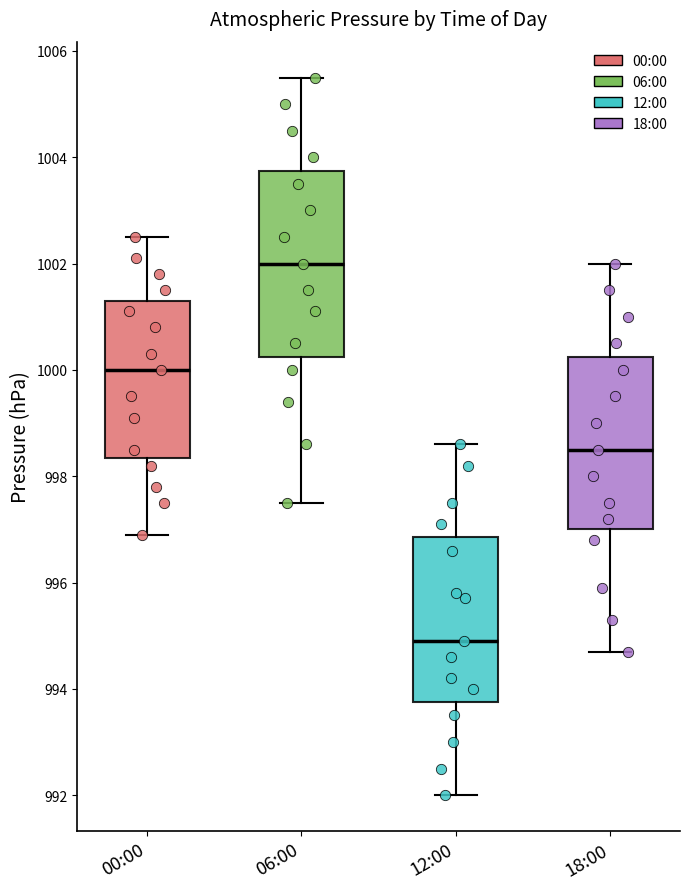

Which box's median line is the highest?

06:00